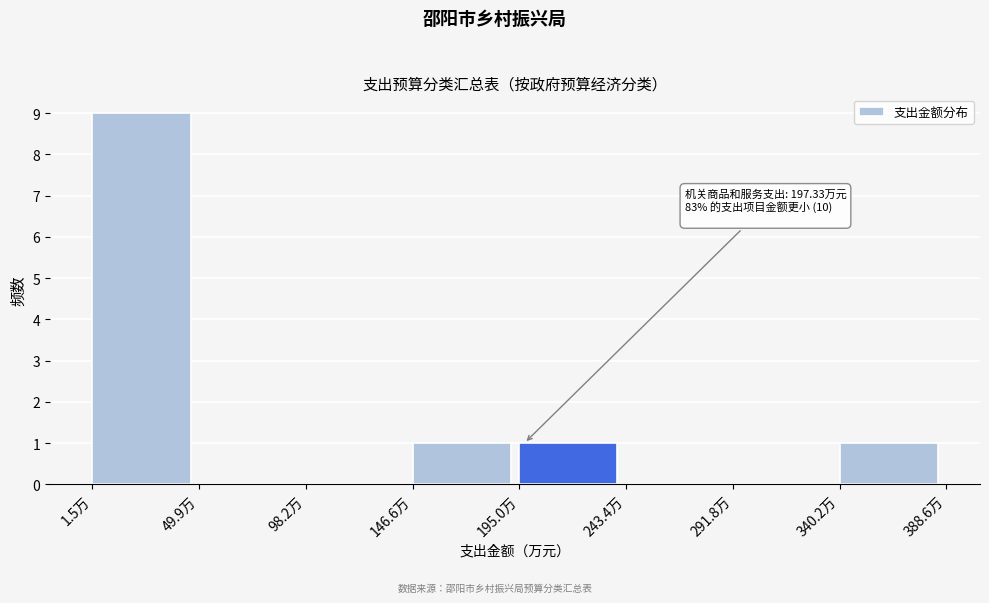

Over which range of the x-axis is the bar tallest?

0 to 50